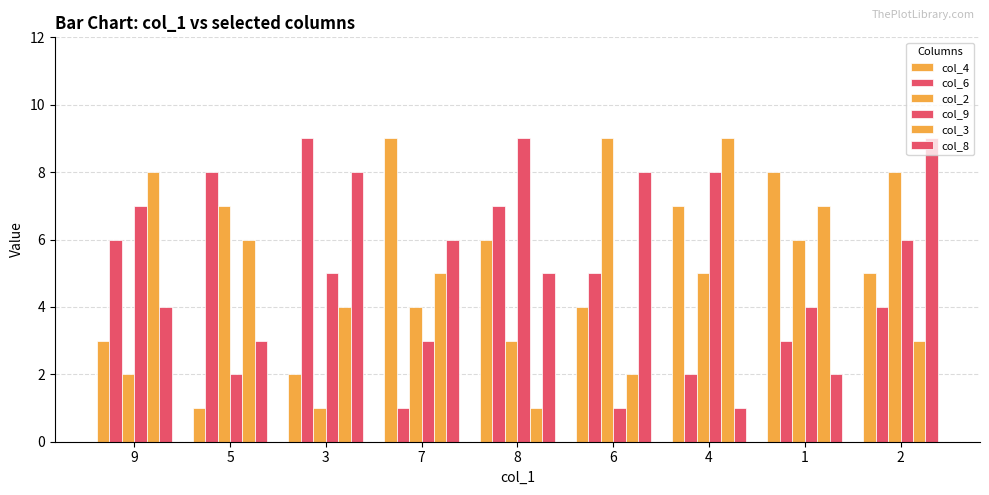

How many categories are shown in the chart?

9